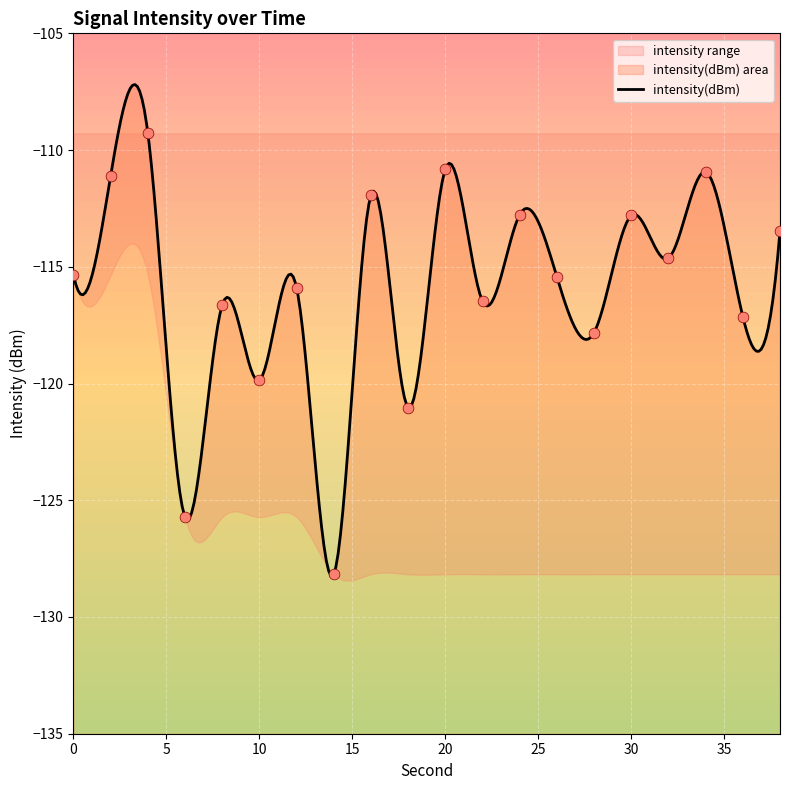

At which category is the sum across all series the highest?

4